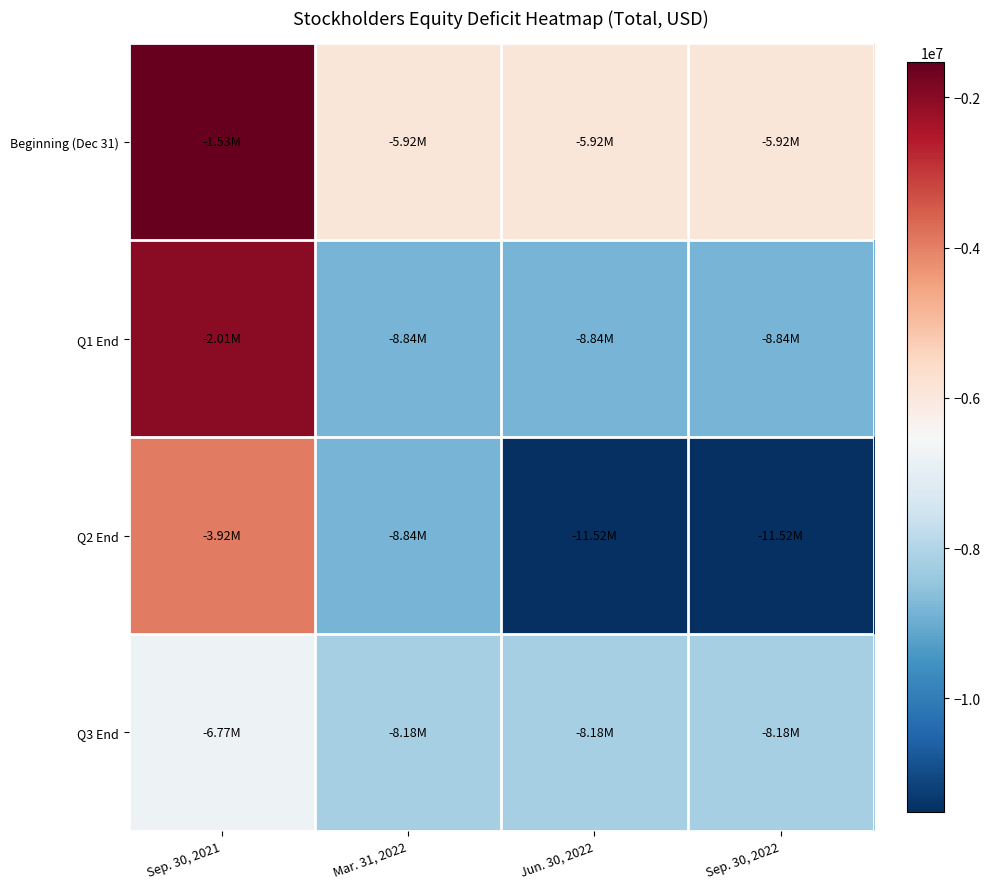

Reading left to right, what are all the values shown in this chart?

Beginning (Dec 31): Sep. 30, 2021=-1527494	Mar. 31, 2022=-5922935	Jun. 30, 2022=-5922935	Sep. 30, 2022=-5922935
Q1 End: Sep. 30, 2021=-2005539	Mar. 31, 2022=-8838767	Jun. 30, 2022=-8838767	Sep. 30, 2022=-8838767
Q2 End: Sep. 30, 2021=-3922256	Mar. 31, 2022=-8838767	Jun. 30, 2022=-11516082	Sep. 30, 2022=-11516082
Q3 End: Sep. 30, 2021=-6768359	Mar. 31, 2022=-8181942	Jun. 30, 2022=-8181942	Sep. 30, 2022=-8181942